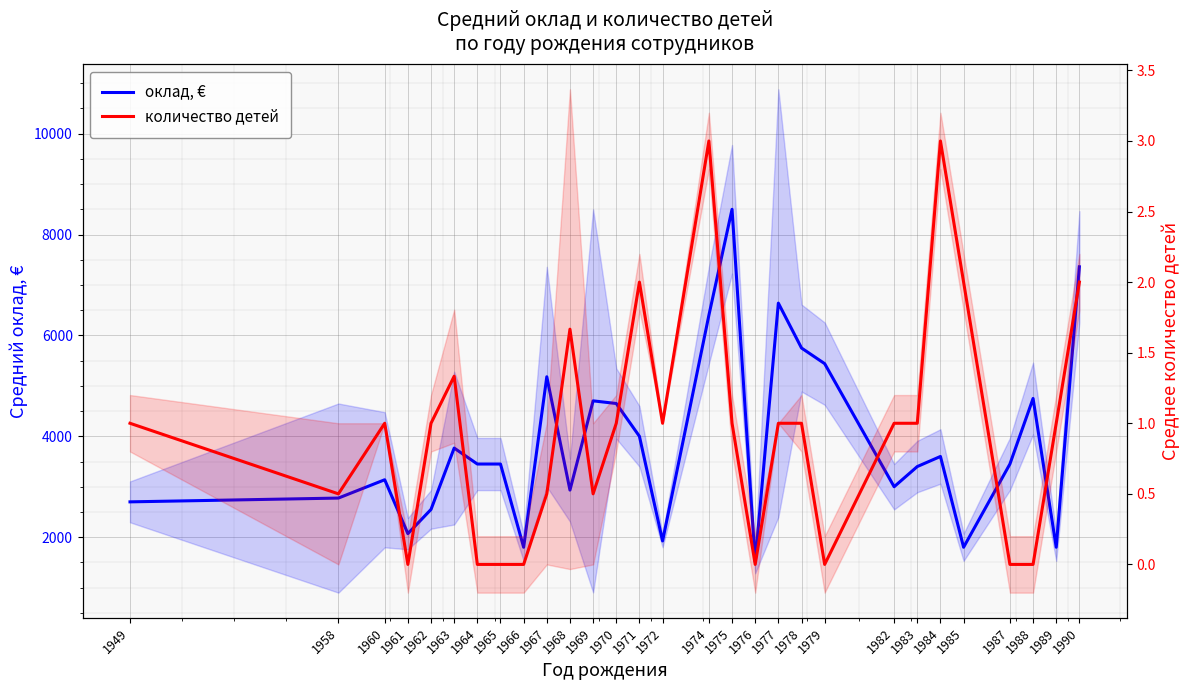

How many data points does each series have?

29